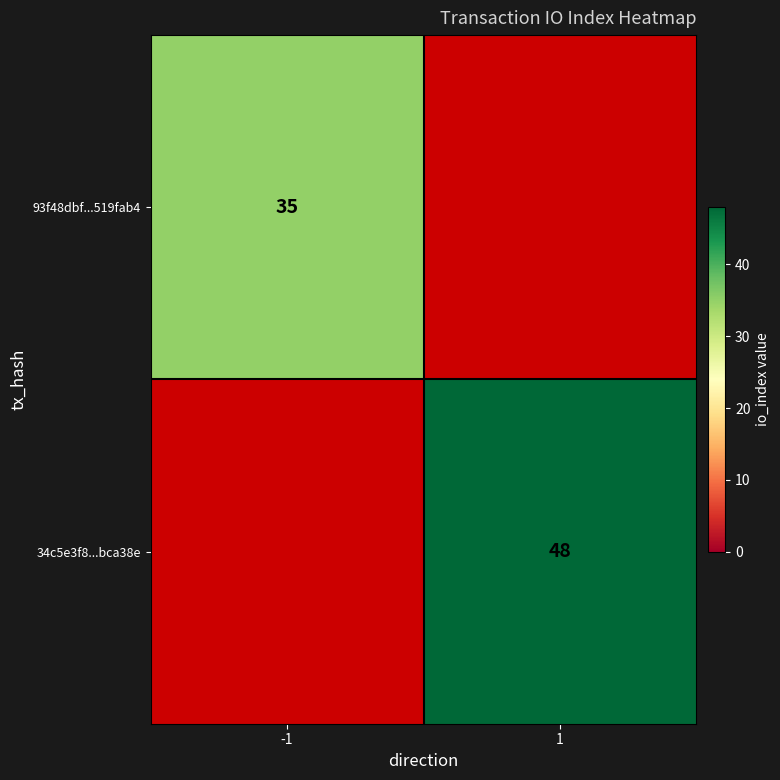

Which label corresponds to the largest value in the chart?

1